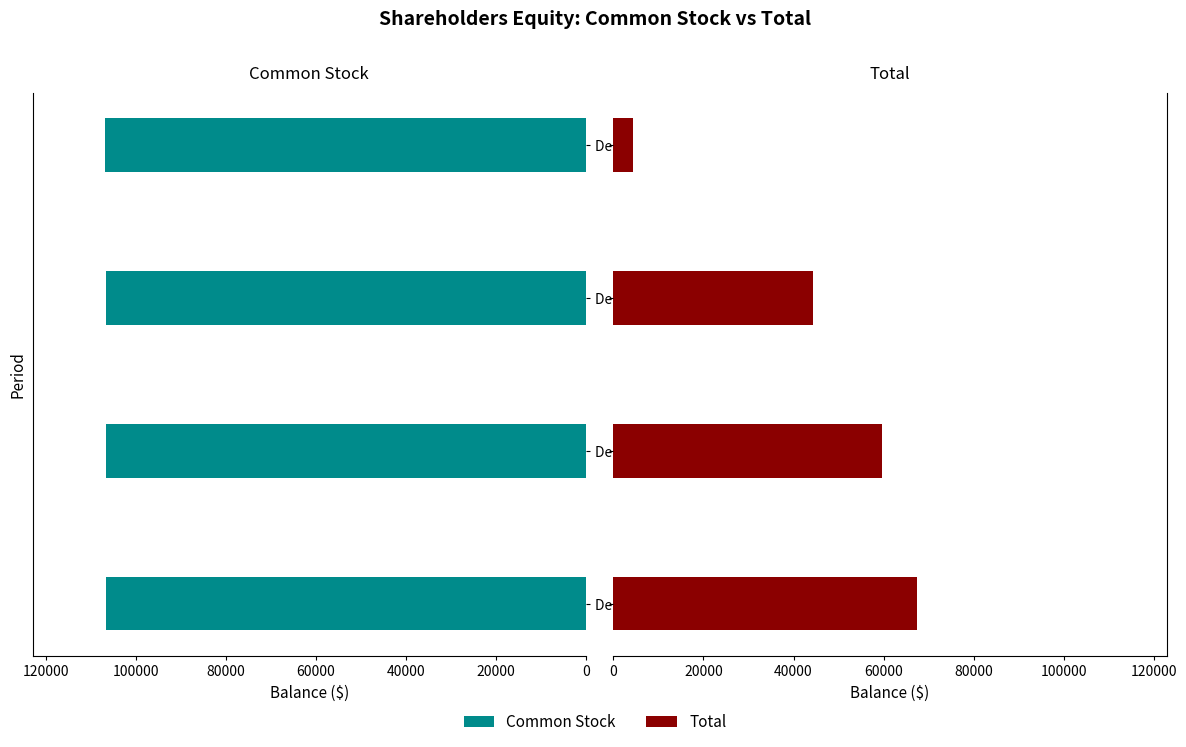

What is the value of the Common Stock bar at the 1st from the left?

106479